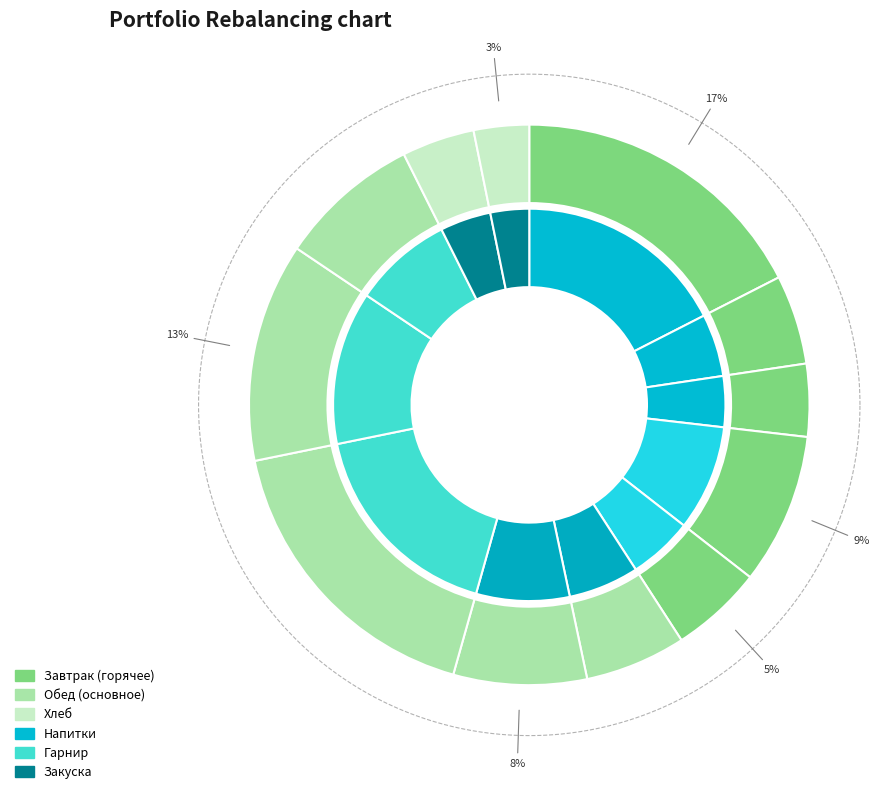

What is the ratio of the value at салат из свеклы to the value at пшеничный (завтрак)?

1.4